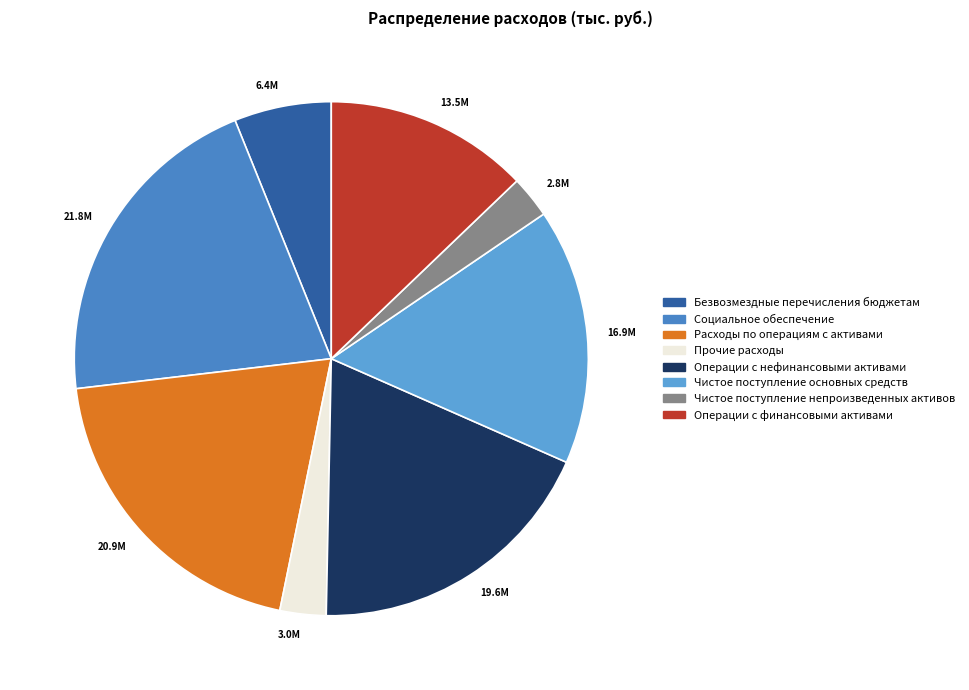

Is it true that Операции с финансовыми активами is 1% of the pie?

False